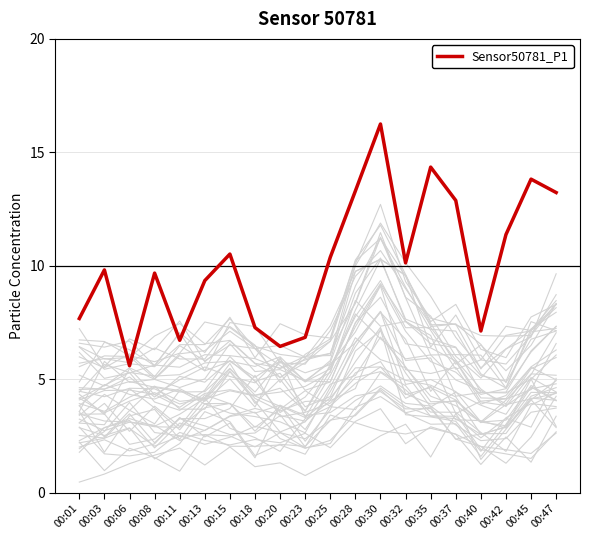

List the labels in order of value, smallest first.

00:06, 00:20, 00:11, 00:23, 00:40, 00:18, 00:01, 00:13, 00:08, 00:03, 00:32, 00:25, 00:15, 00:42, 00:37, 00:47, 00:28, 00:45, 00:35, 00:30